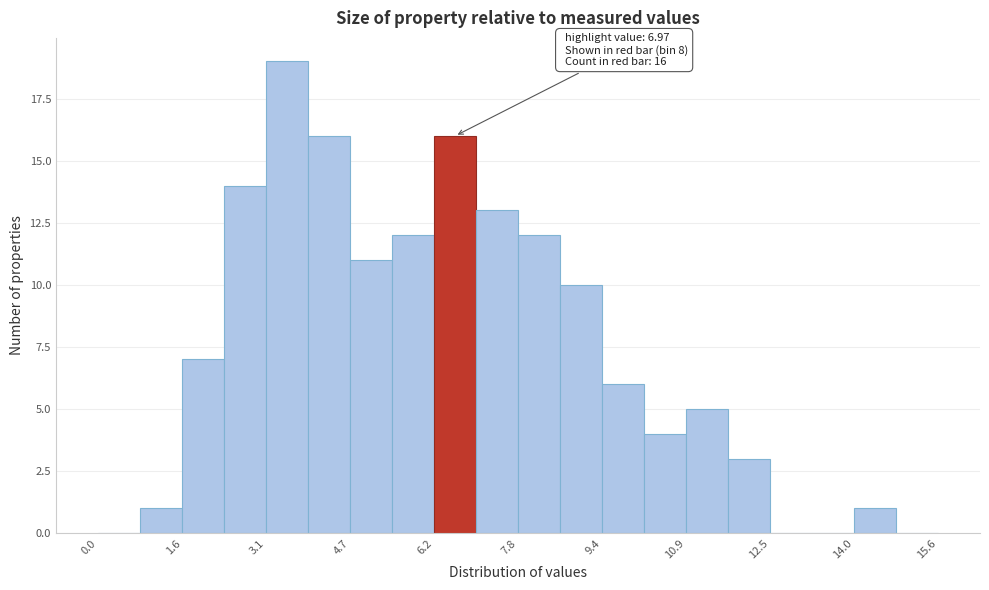

Read against the x-axis, roughly where is the centre of the tallest bar?

3.6